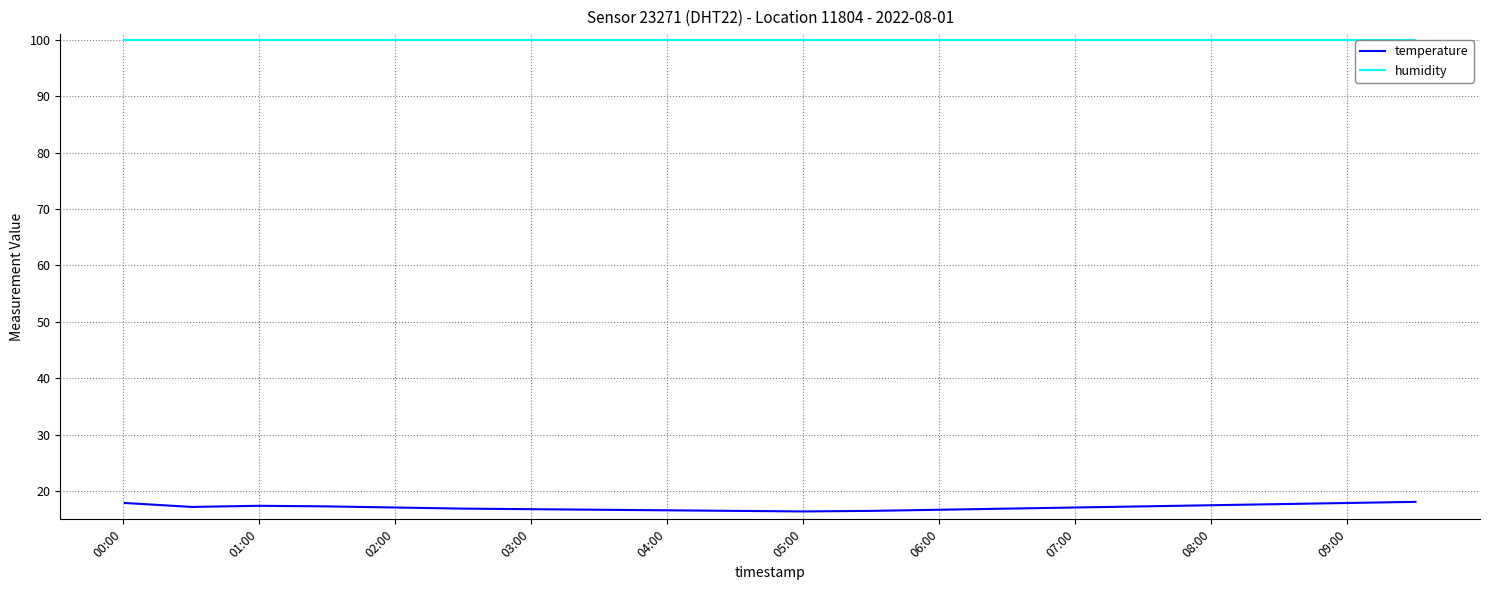

Which series has the largest range (max minus min)?

temperature